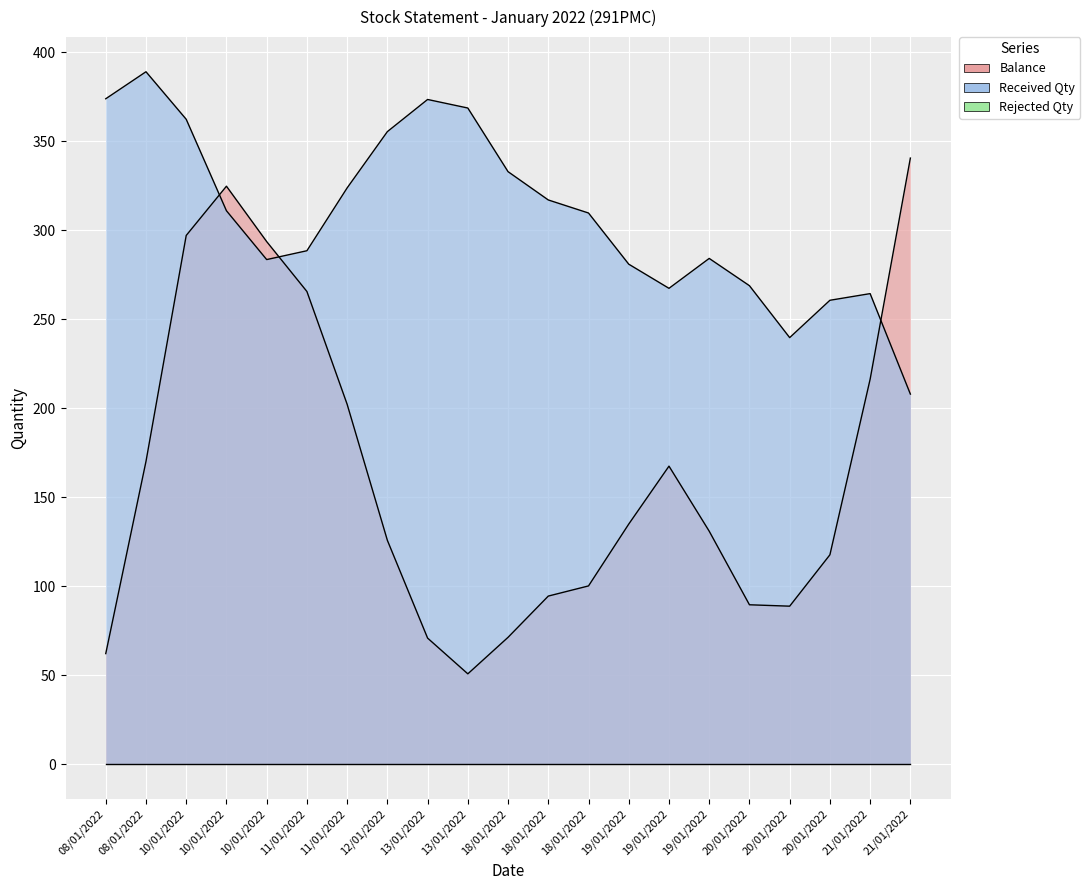

True or false: Balance and Received Qty intersect in this chart.

True